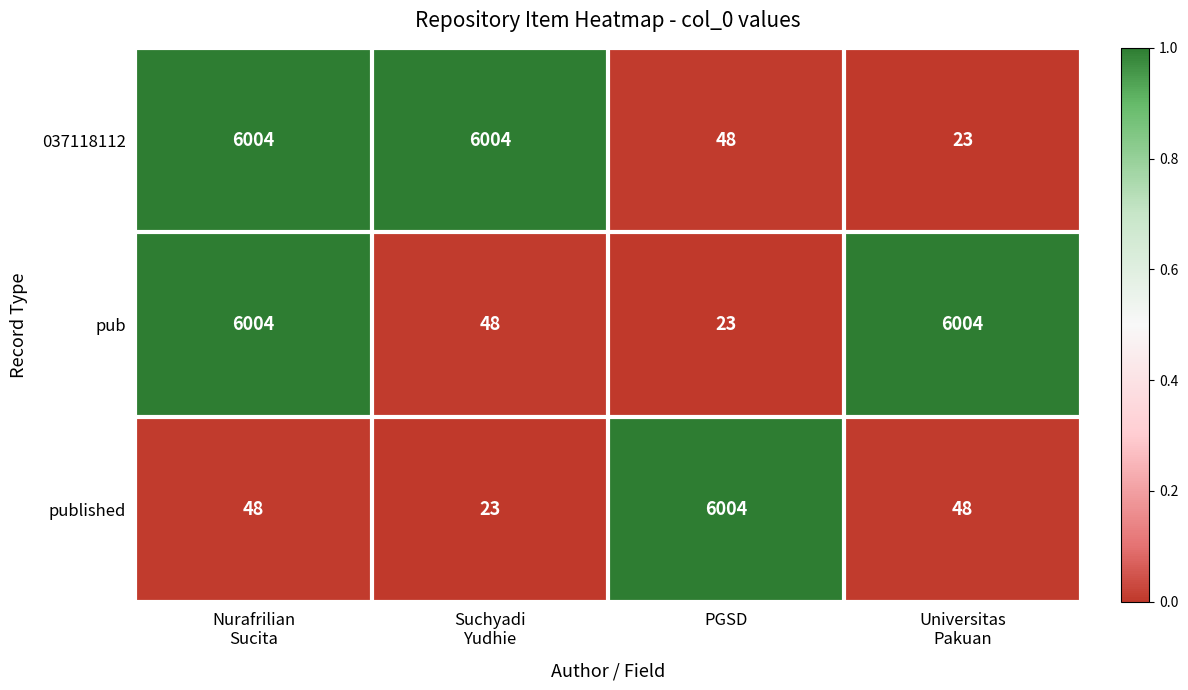

What is the smallest value displayed?

23